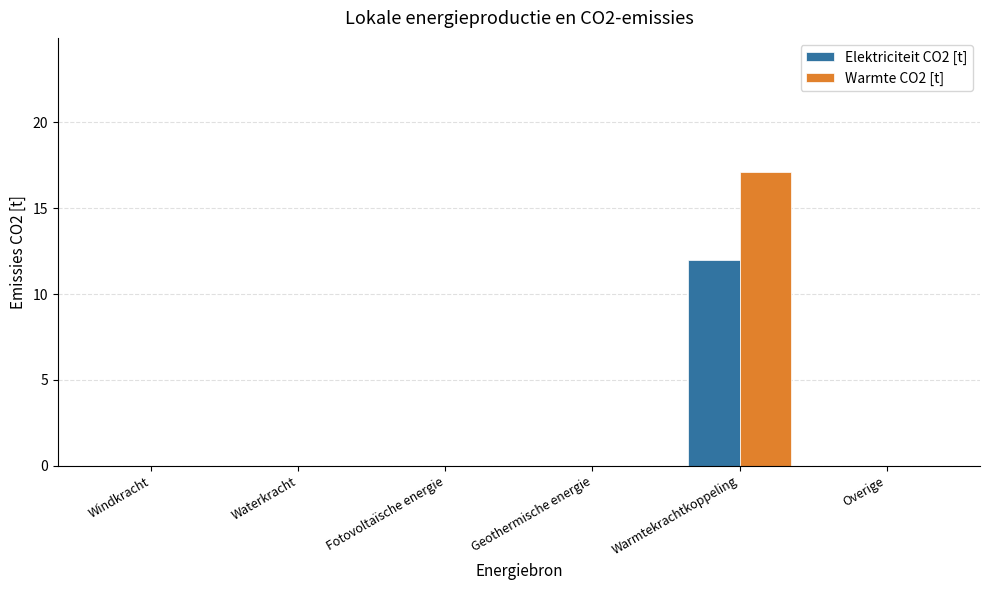

True or false: Elektriciteit CO2 [t] has a value of -8.0 at Windkracht.

False